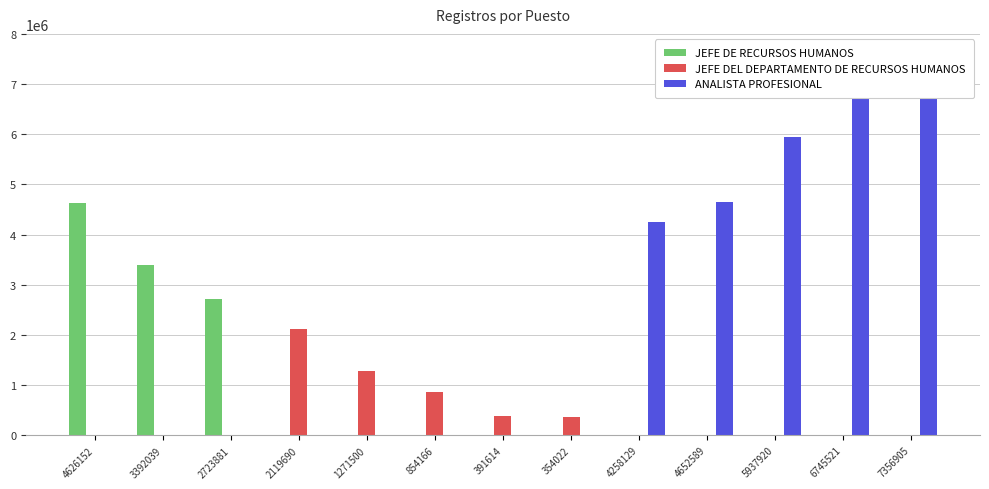

Where is JEFE DEL DEPARTAMENTO DE RECURSOS HUMANOS nearest to the value 1059845?

854166